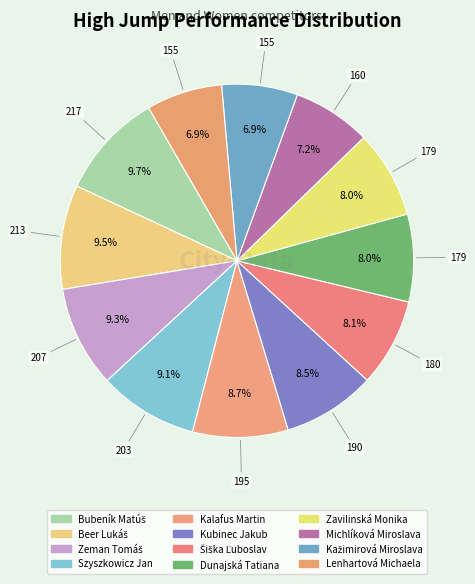

Count the number of slices in the pie.

12